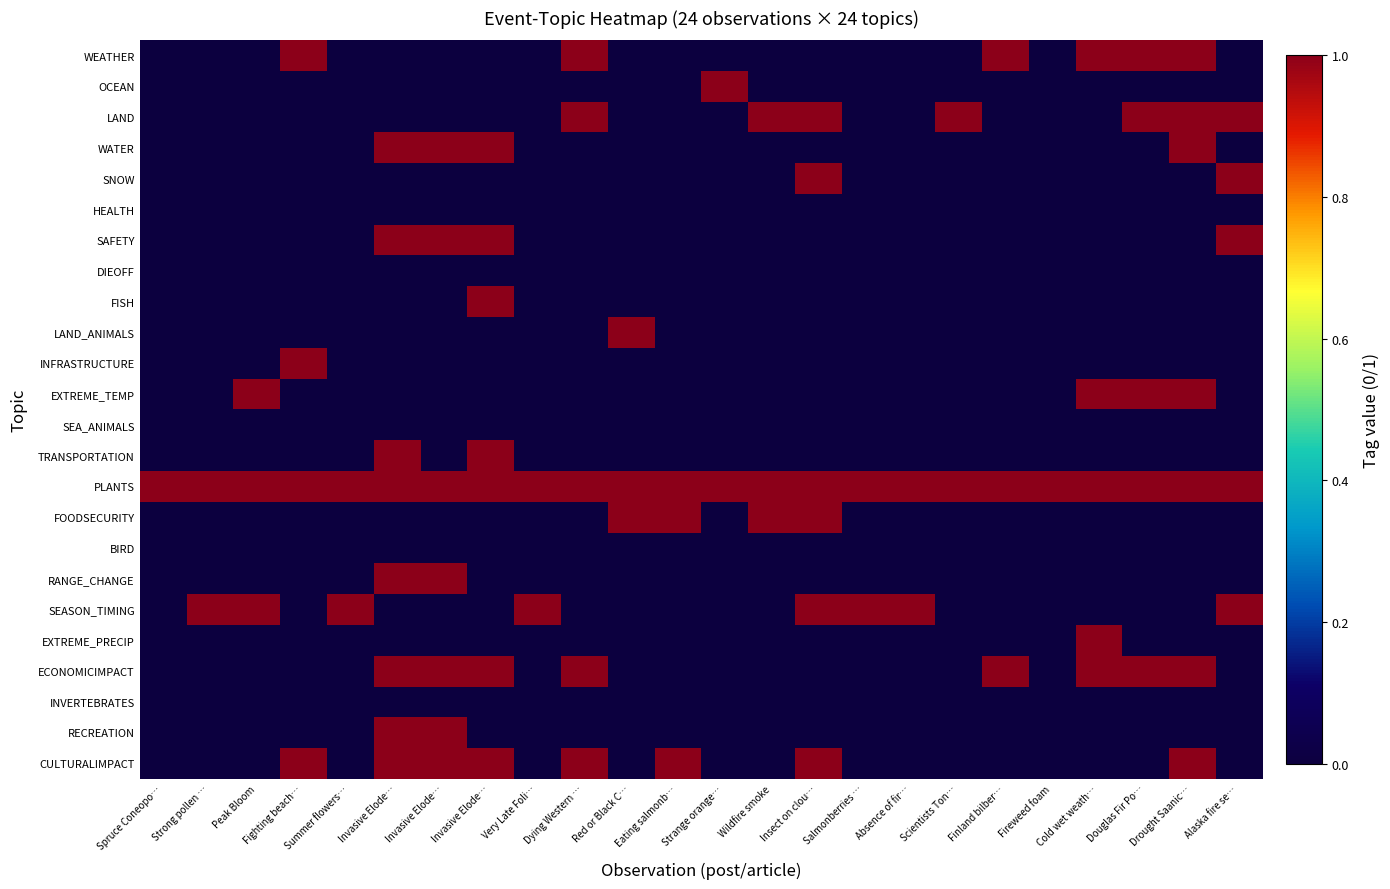

At which category is the sum across all series the highest?

Invasive Elode…